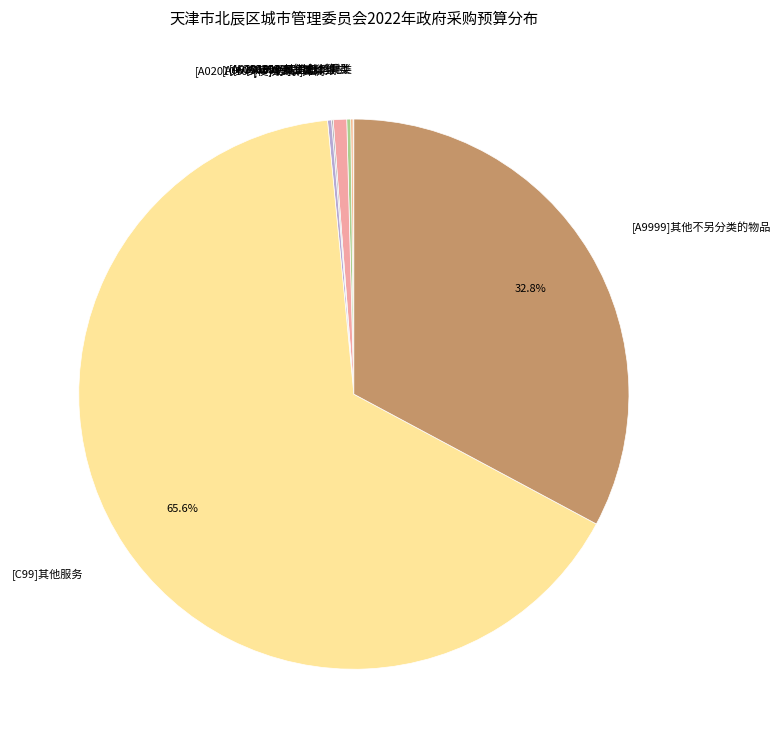

Which slice is the largest?

[C99]其他服务